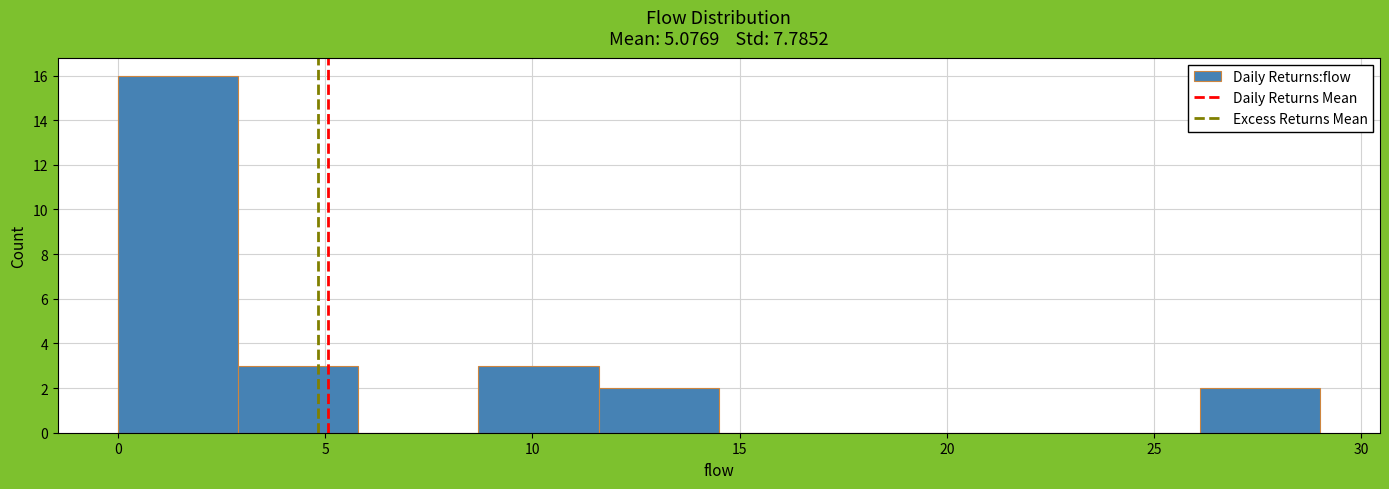

Which range on the x-axis has the tallest bar?

0.0 to 2.9